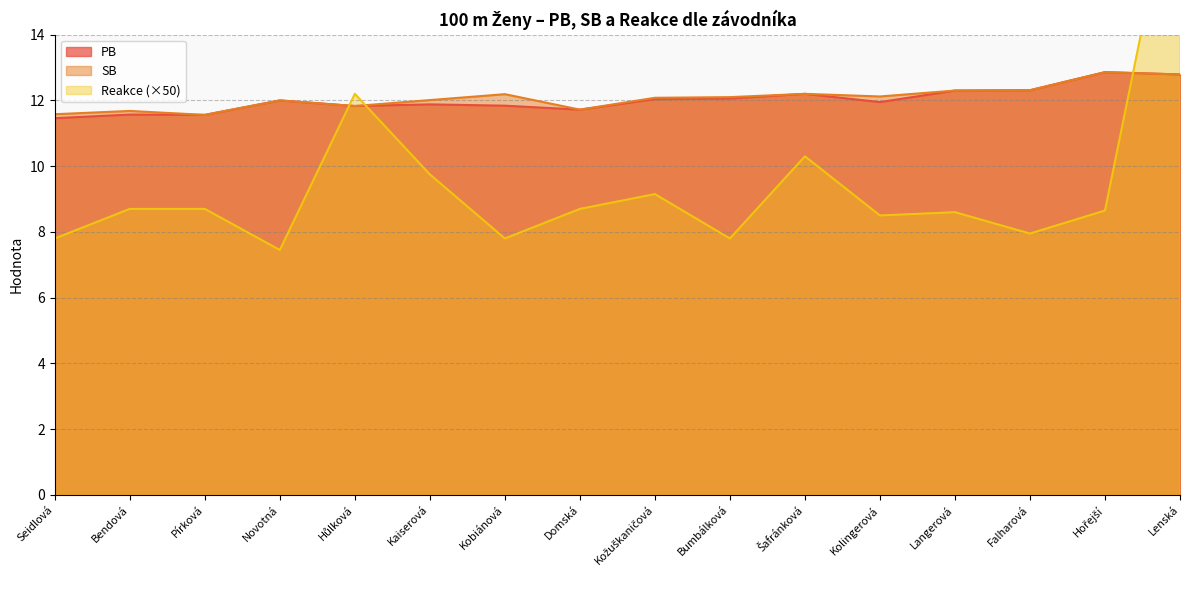

List the labels in order of PB value, smallest first.

Seidlová, Pírková, Bendová, Domská, Hůlková, Kobiánová, Kaiserová, Kolingerová, Novotná, Kožuškaničová, Bumbálková, Šafránková, Langerová, Falharová, Lenská, Hořejší